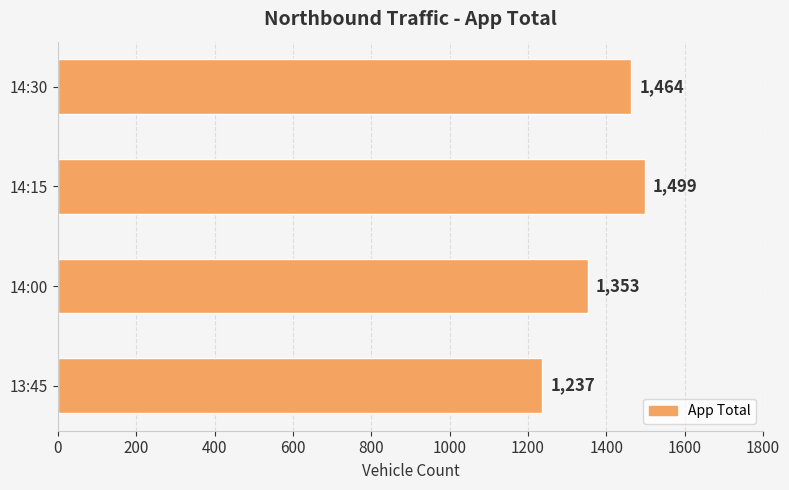

Is it true that the value at 14:15 is 1499?

True